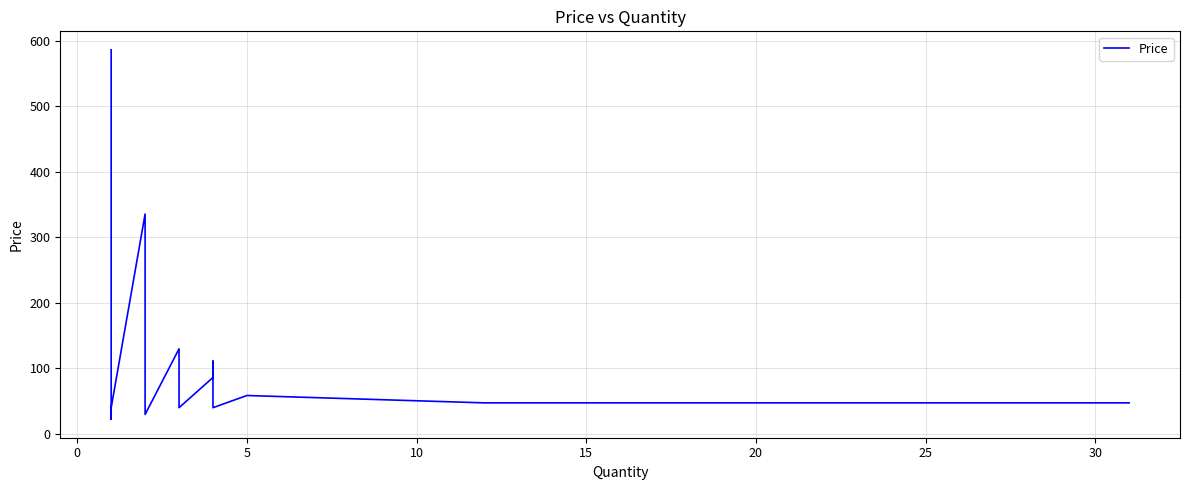

What is the difference between the second highest and second lowest values?

556.7